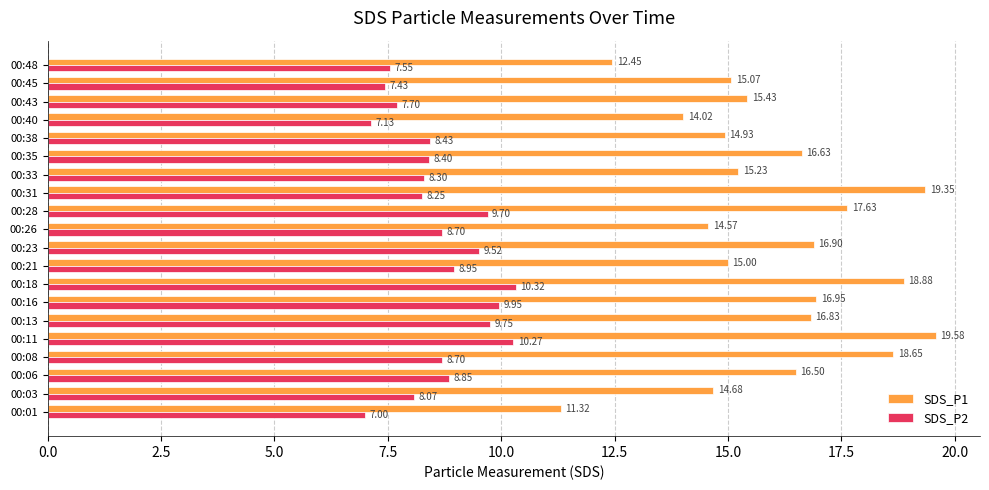

What is the sum of all SDS_P1 values?

320.6